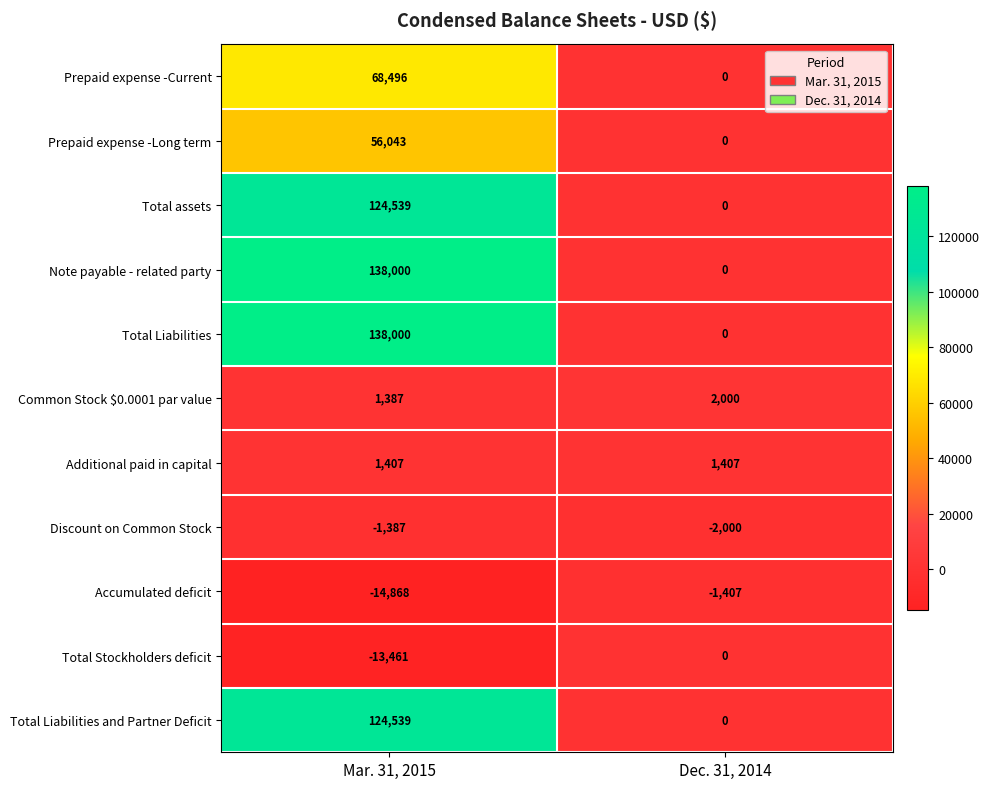

Which label corresponds to the largest value in the chart?

Mar. 31, 2015